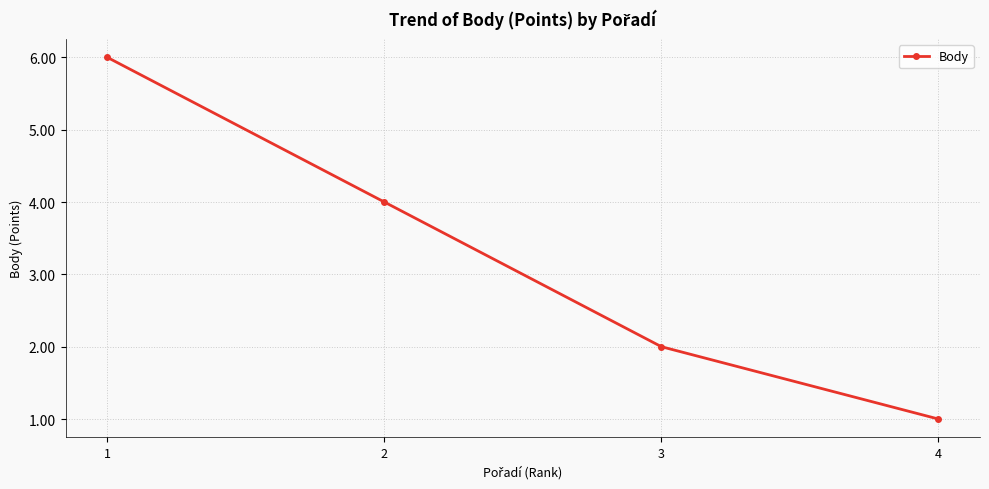

Which category has the highest value across all series?

1